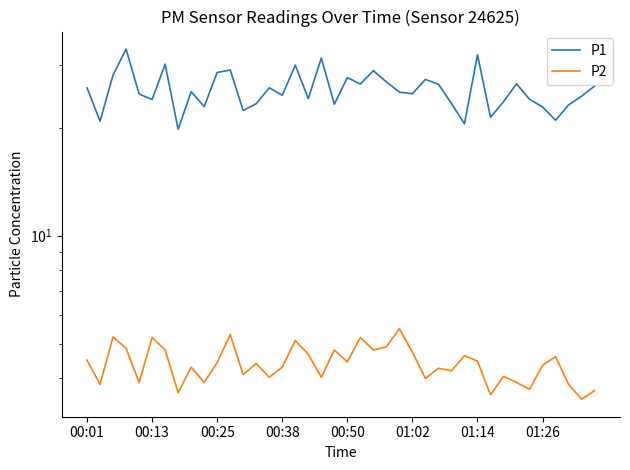

What is the difference between the maximum and second lowest values in the P2 series?

1.9